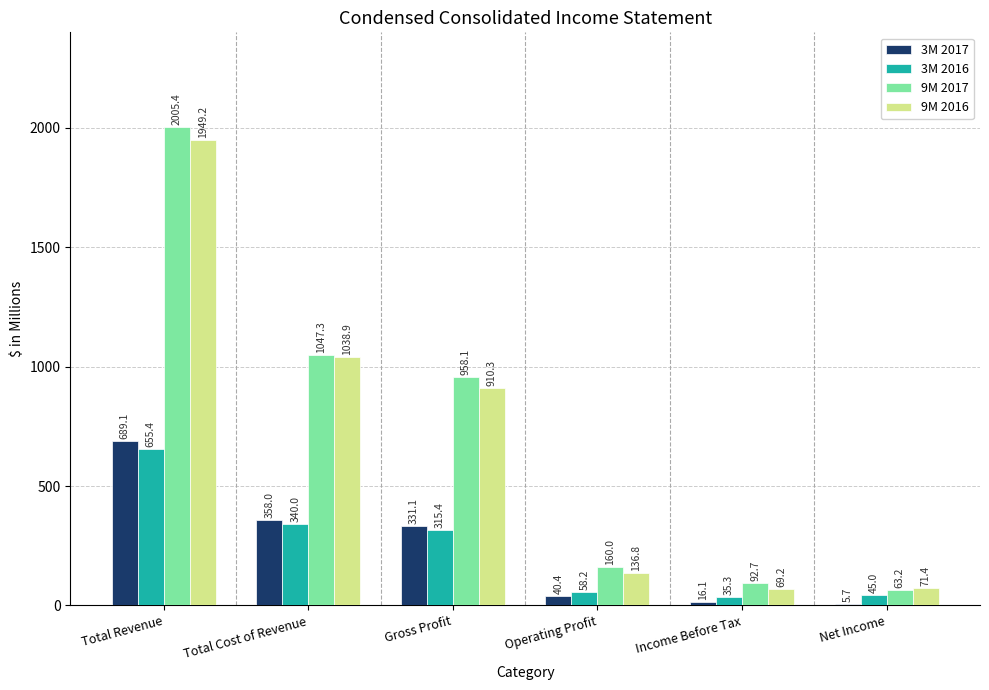

Is it true that 9M 2016 equals 1553.1 at Gross Profit?

False